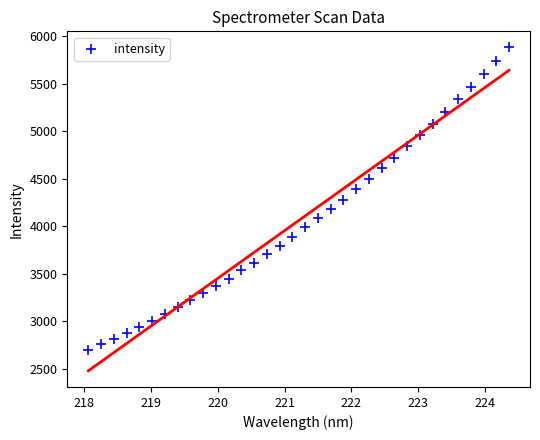

What is the range of Y values (max minus min)?

3176.2